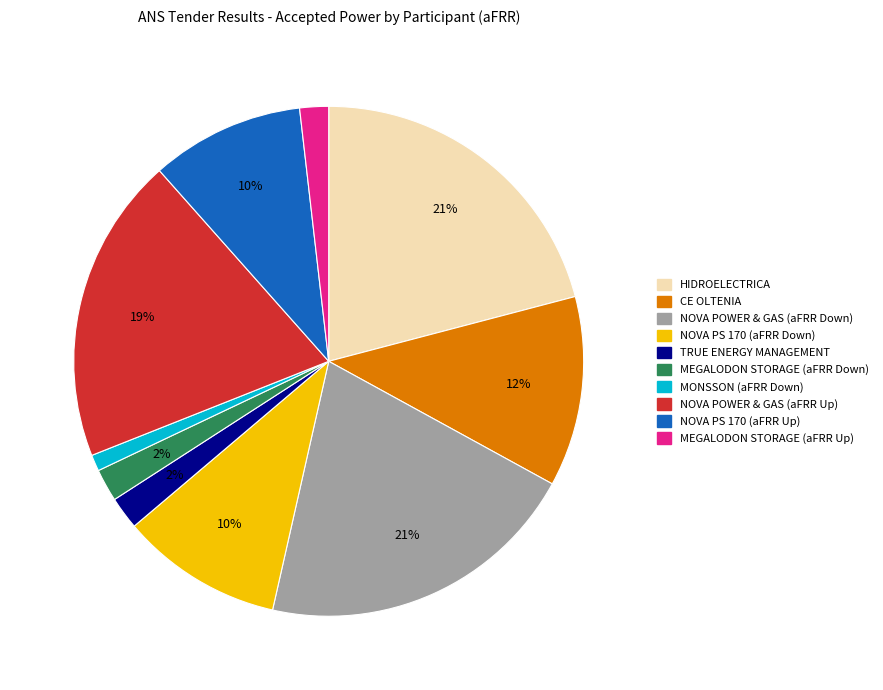

To the nearest percent, what portion does MONSSON (aFRR Down) represent?

1%